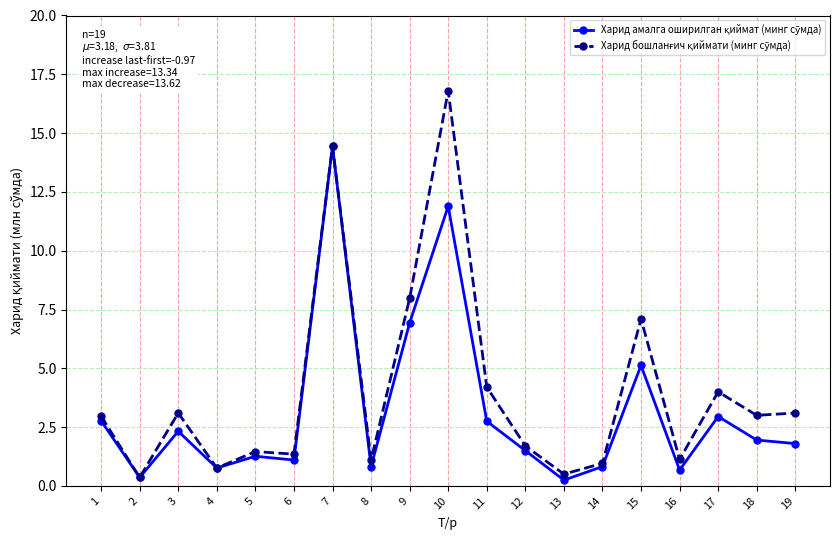

What is the greatest value displayed?

16.8